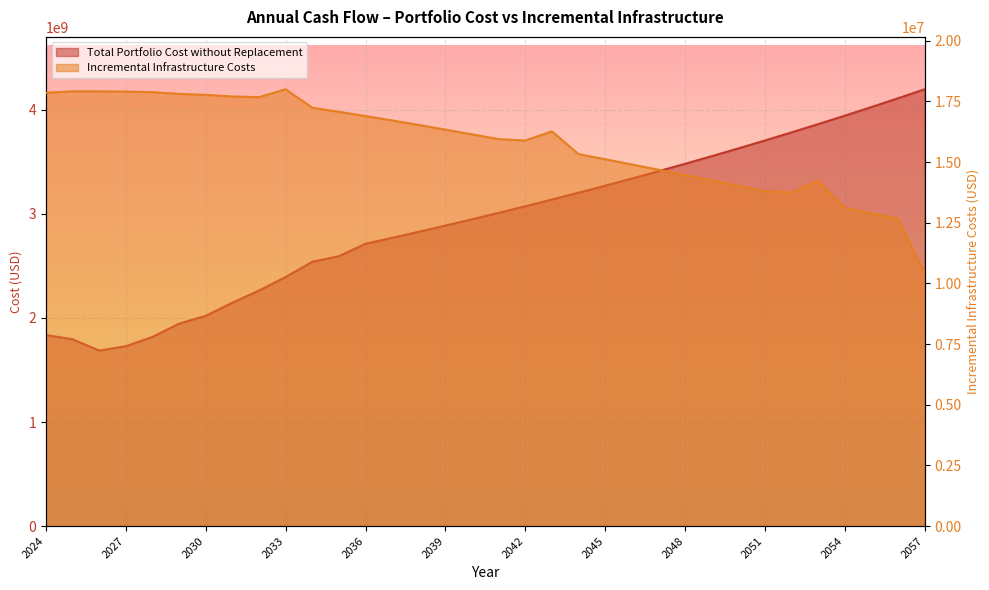

What is the sum of the Total Portfolio Cost without Replacement values at 2044 and 2054?

7148231206.4